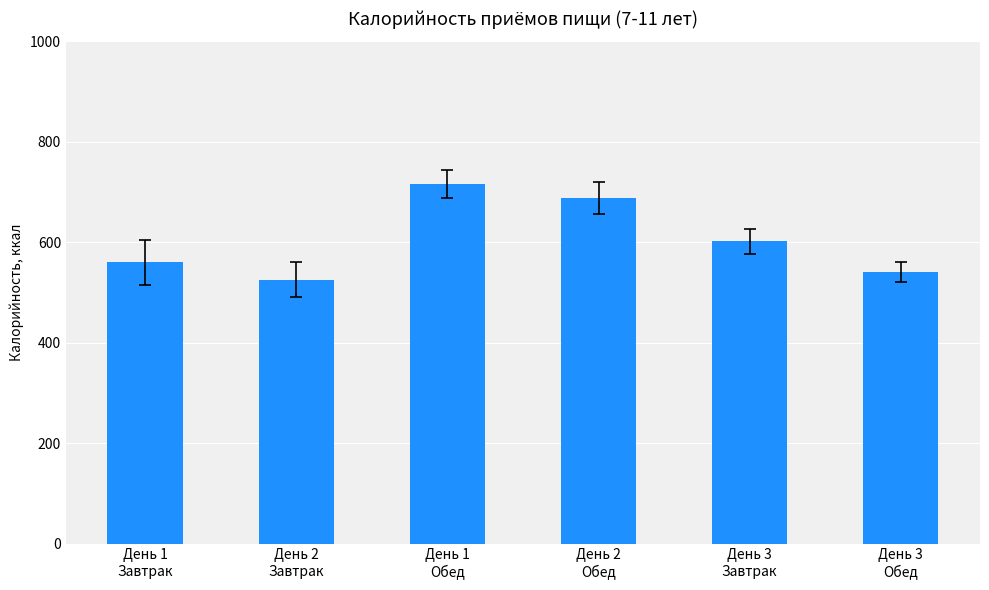

The value at День 2
Обед is 688.0. True or false?

True